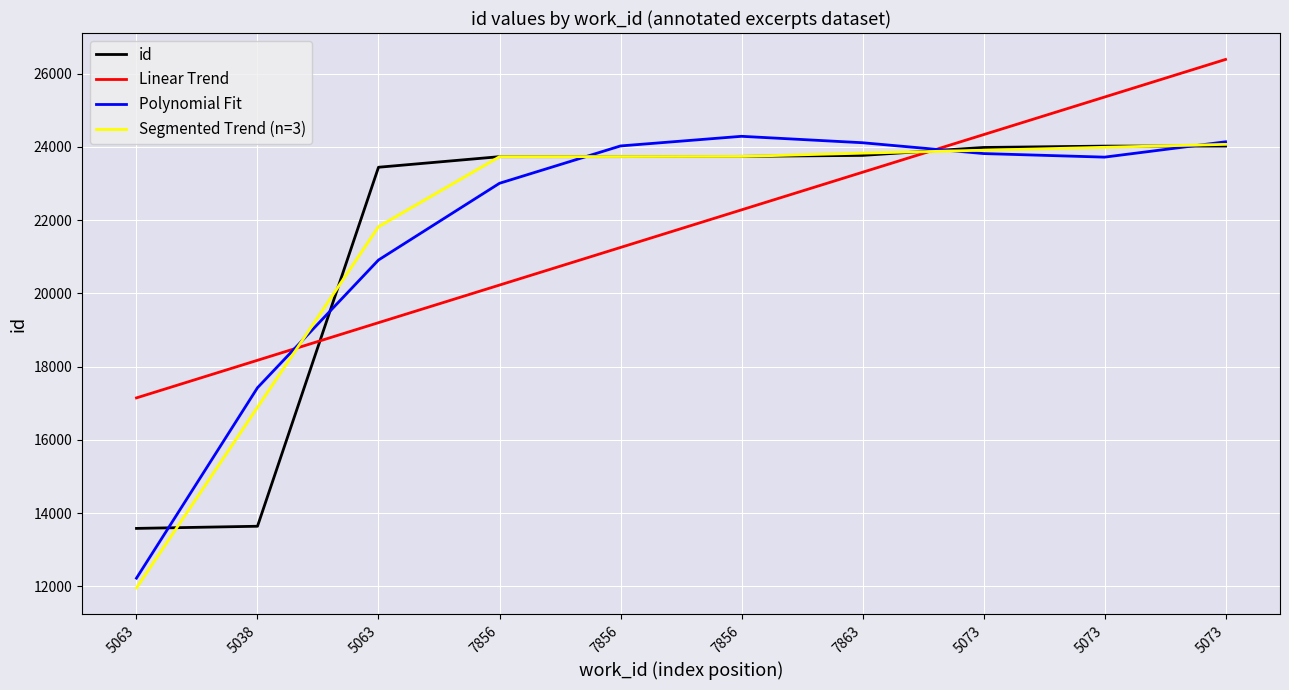

What are all the series names shown in the legend?

id, Linear Trend, Polynomial Fit, Segmented Trend (n=3)